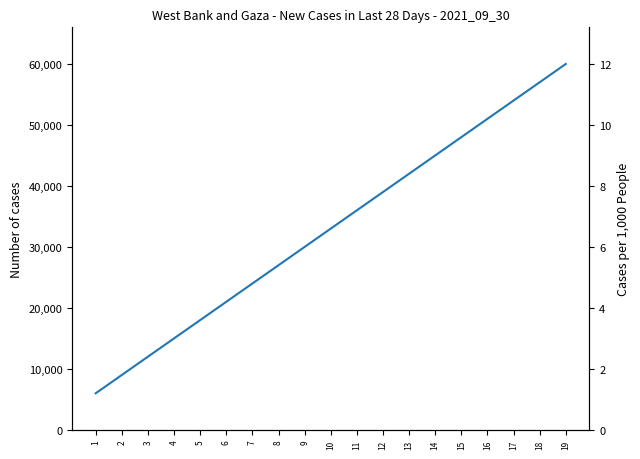

True or false: col_1 and col_3 cross at least once.

False